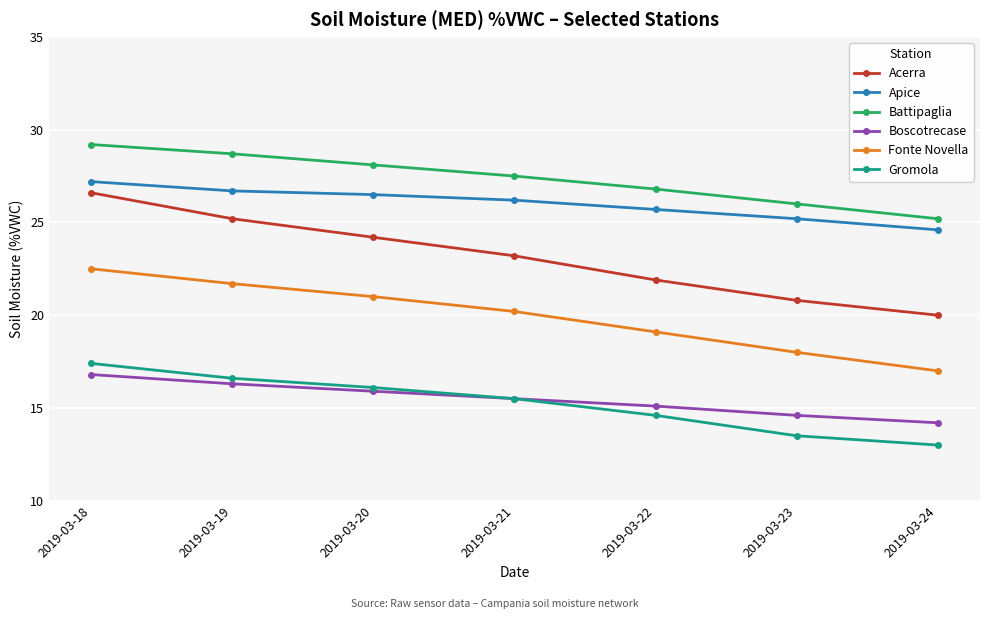

Count the number of data series in this chart.

6